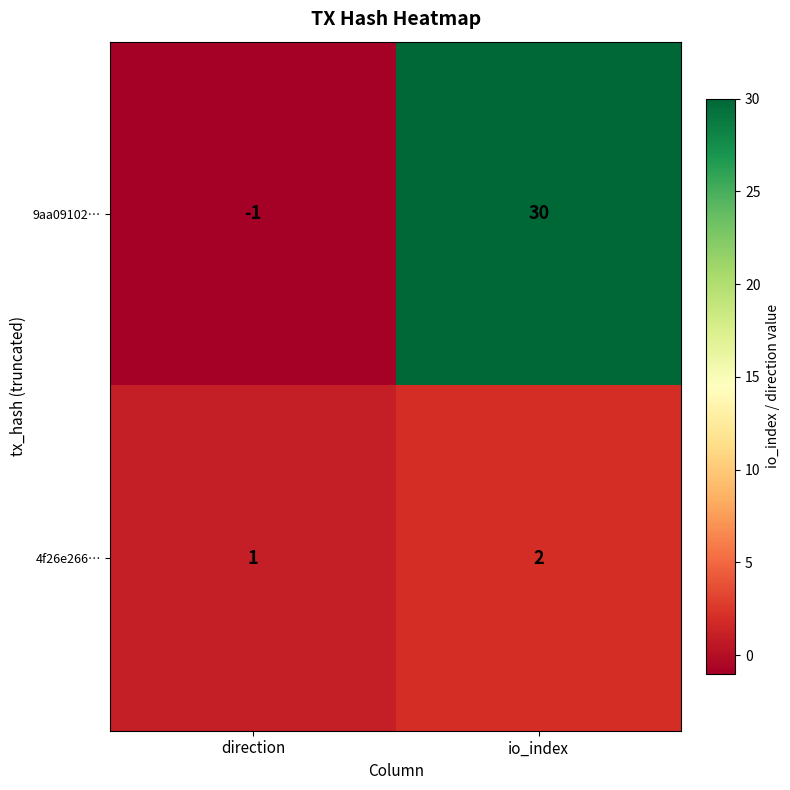

Which series has the largest total across all categories?

9aa09102…